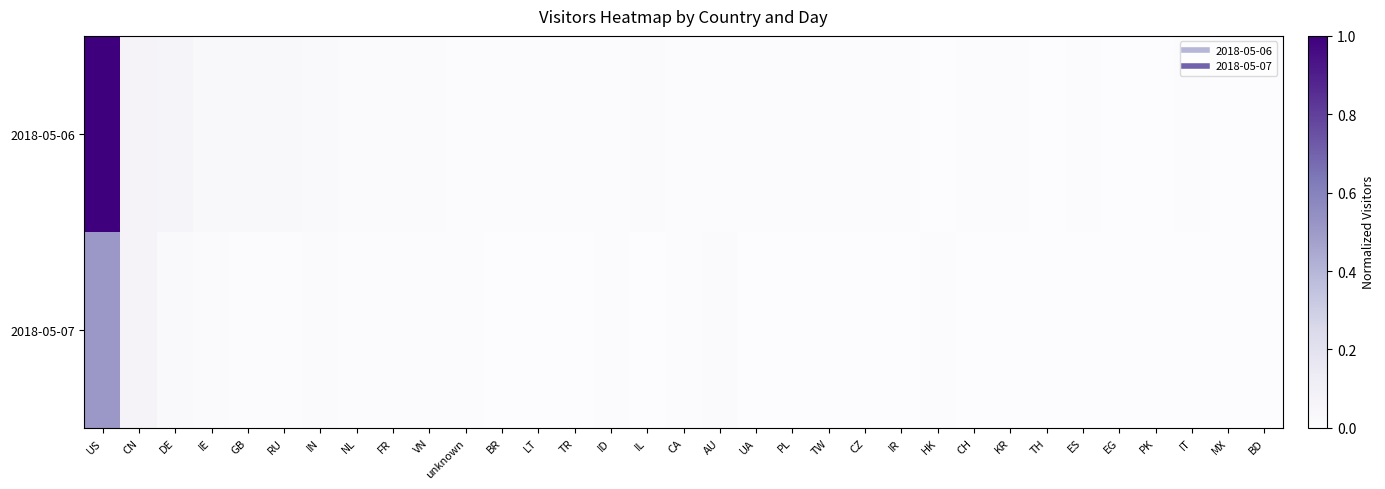

At which category does the chart reach its minimum across all series?

IT